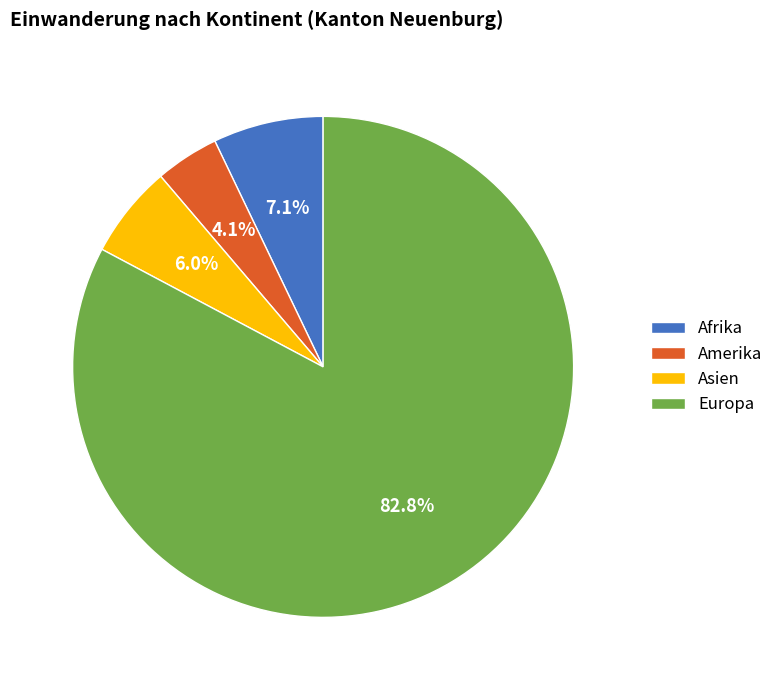

True or false: Asien accounts for 1% of the total.

False